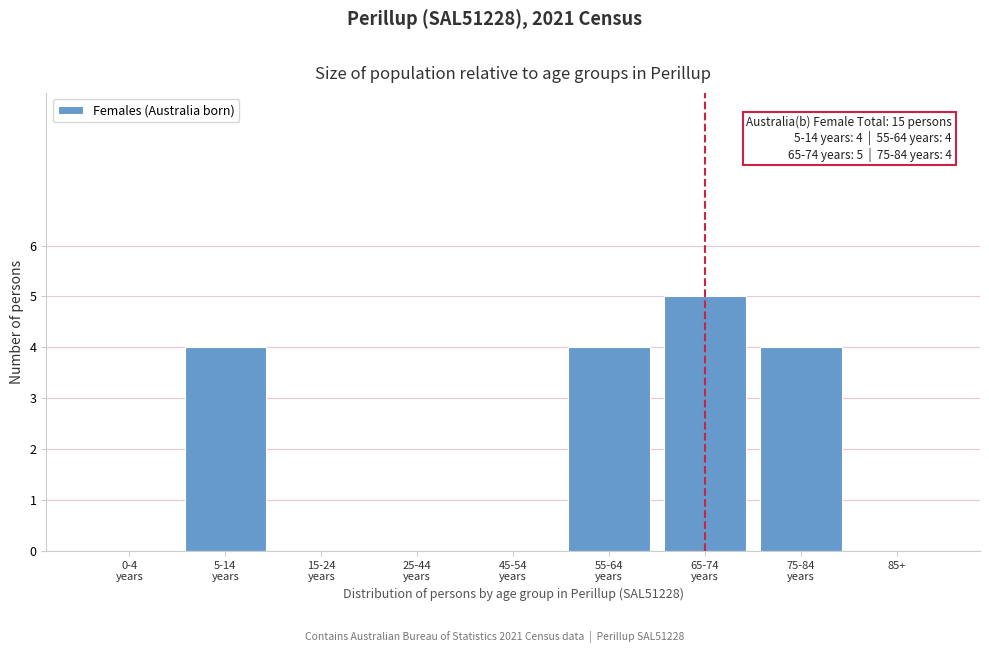

What is the maximum value shown in the chart?

5